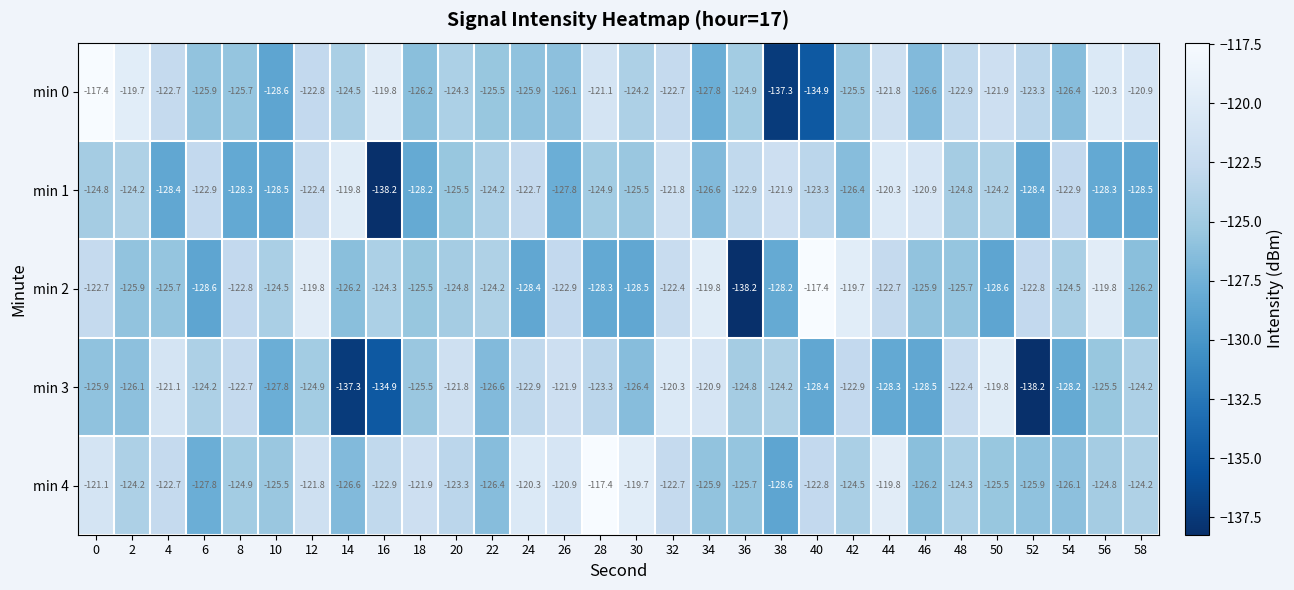

At which label does min 1 reach its peak?

14